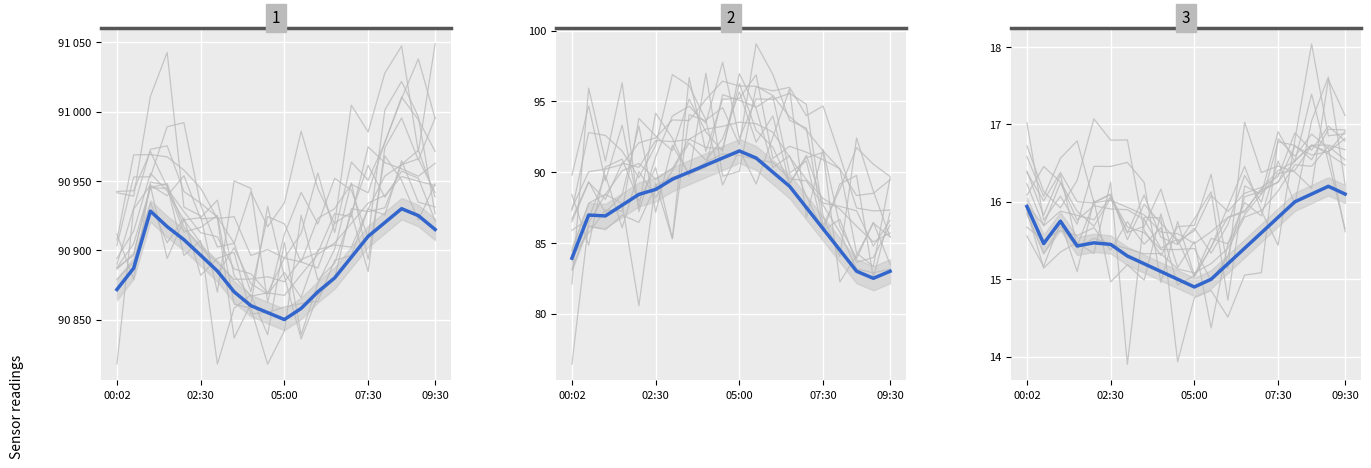

Reading left to right, what are all the values shown in this chart?

pressure: 00:02=90871.7	00:30=90887.1	01:00=90928.2	01:30=90917.0	02:00=90907.7	02:30=90896.4	03:00=90885.0	03:30=90870.0	04:00=90860.0	04:30=90855.0	05:00=90850.0	05:30=90858.0	06:00=90870.0	06:30=90880.0	07:00=90895.0	07:30=90910.0	08:00=90920.0	08:30=90930.0	09:00=90925.0	09:30=90915.0
humidity: 00:02=83.9	00:30=87.0	01:00=86.9	01:30=87.7	02:00=88.4	02:30=88.8	03:00=89.5	03:30=90.0	04:00=90.5	04:30=91.0	05:00=91.5	05:30=91.0	06:00=90.0	06:30=89.0	07:00=87.5	07:30=86.0	08:00=84.5	08:30=83.0	09:00=82.5	09:30=83.0
temperature: 00:02=15.9	00:30=15.5	01:00=15.8	01:30=15.4	02:00=15.5	02:30=15.4	03:00=15.3	03:30=15.2	04:00=15.1	04:30=15.0	05:00=14.9	05:30=15.0	06:00=15.2	06:30=15.4	07:00=15.6	07:30=15.8	08:00=16.0	08:30=16.1	09:00=16.2	09:30=16.1